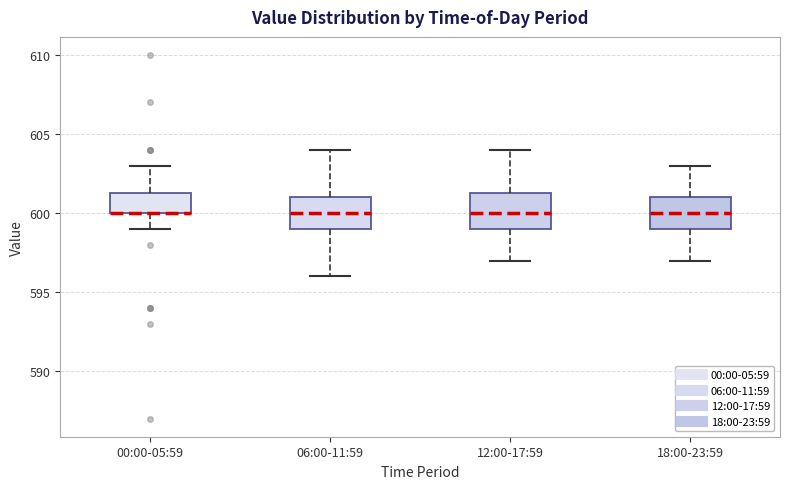

Reading left to right, read every box against the y-axis: the position of its median line, the range the box covers, and the ends of its whiskers. The values are not printed on the chart, so give them approximately, as read against the axis.

00:00-05:59: median 600.0 (drawn on the box's lower edge), box 600.0 to 601.5, whiskers 599.0 to 603.0
06:00-11:59: median 600.0, box 599.0 to 601.0, whiskers 596.0 to 604.0
12:00-17:59: median 600.0, box 599.0 to 601.5, whiskers 597.0 to 604.0
18:00-23:59: median 600.0, box 599.0 to 601.0, whiskers 597.0 to 603.0